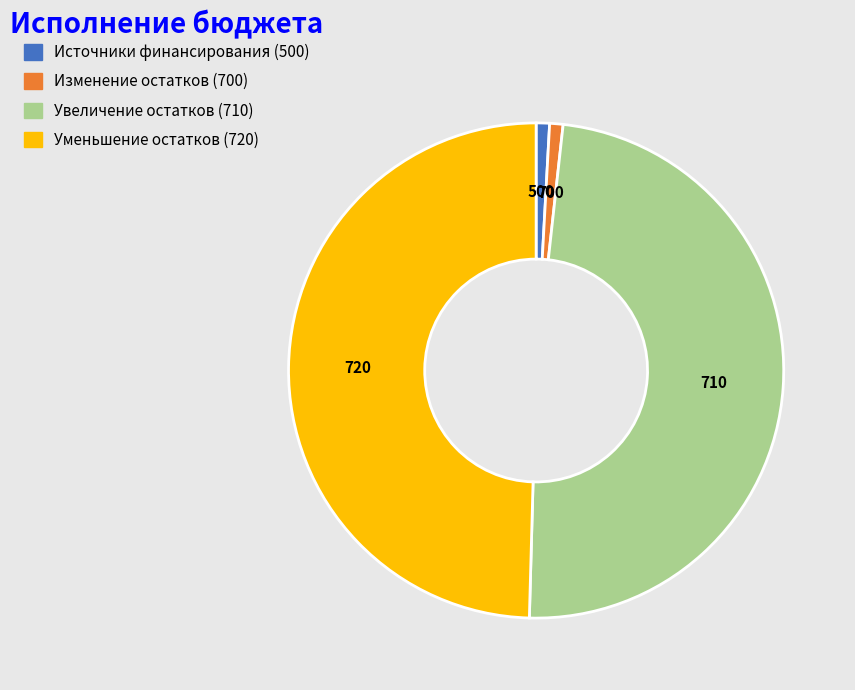

Does any single category account for the majority?

No